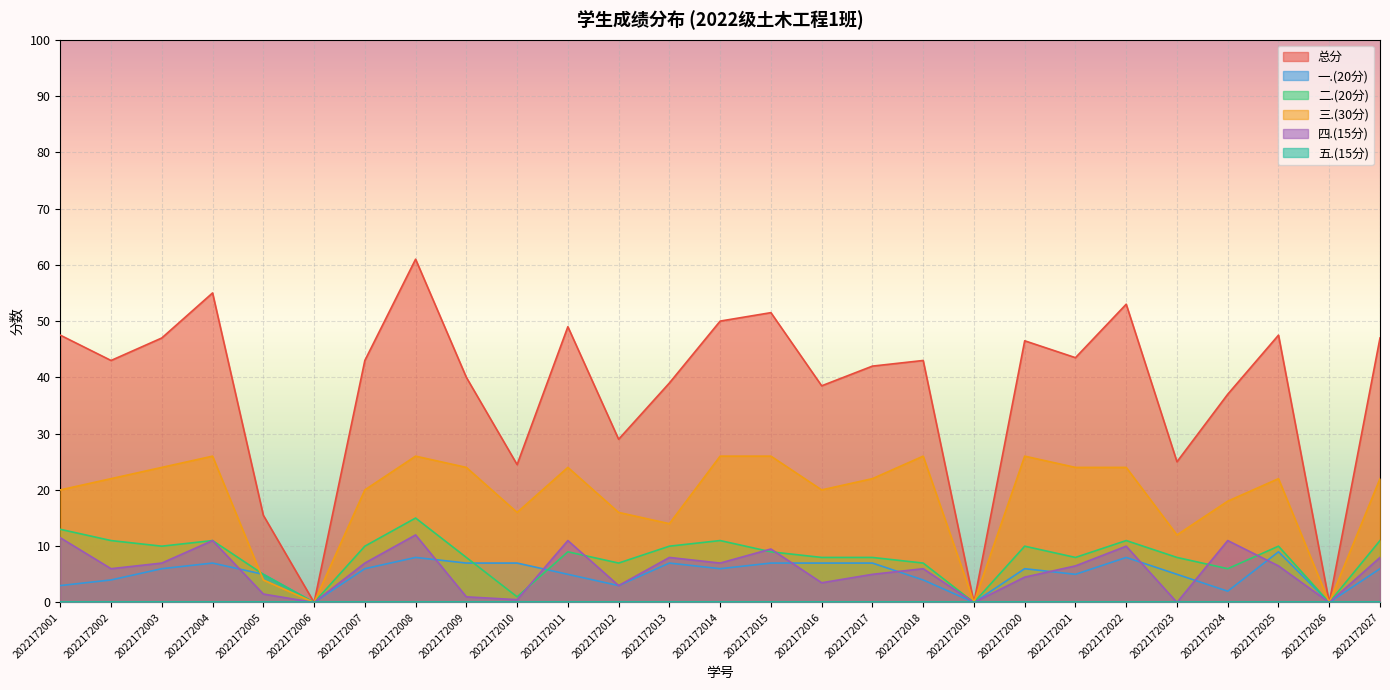

At which category does 四.(15分) reach its first local valley?

2022172002